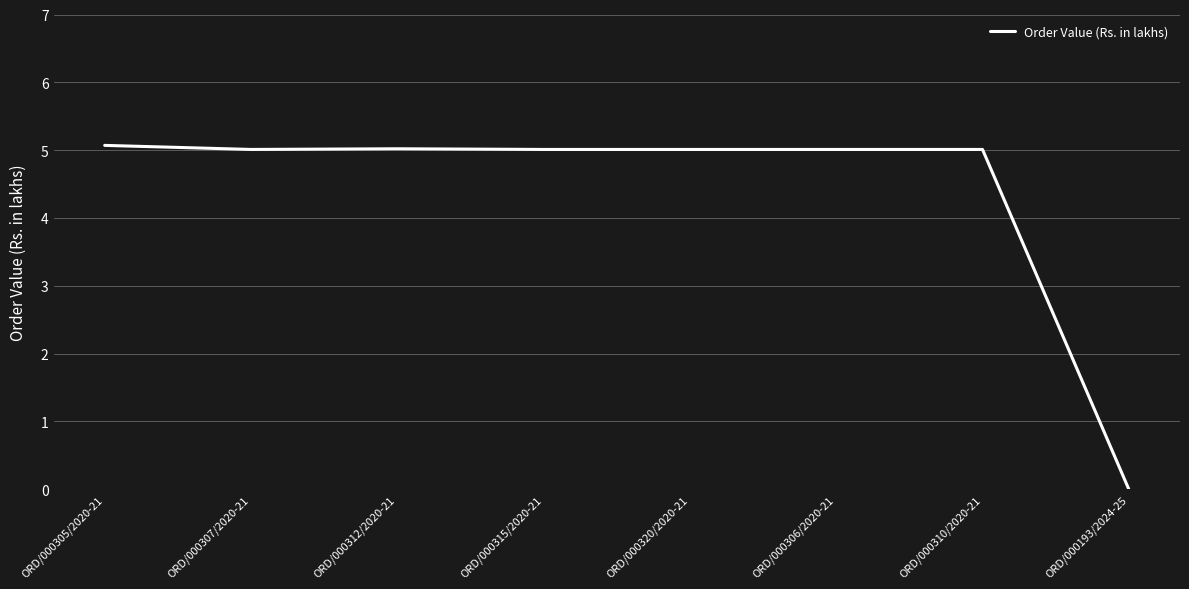

What position from the left is ORD/000315/2020-21?

4